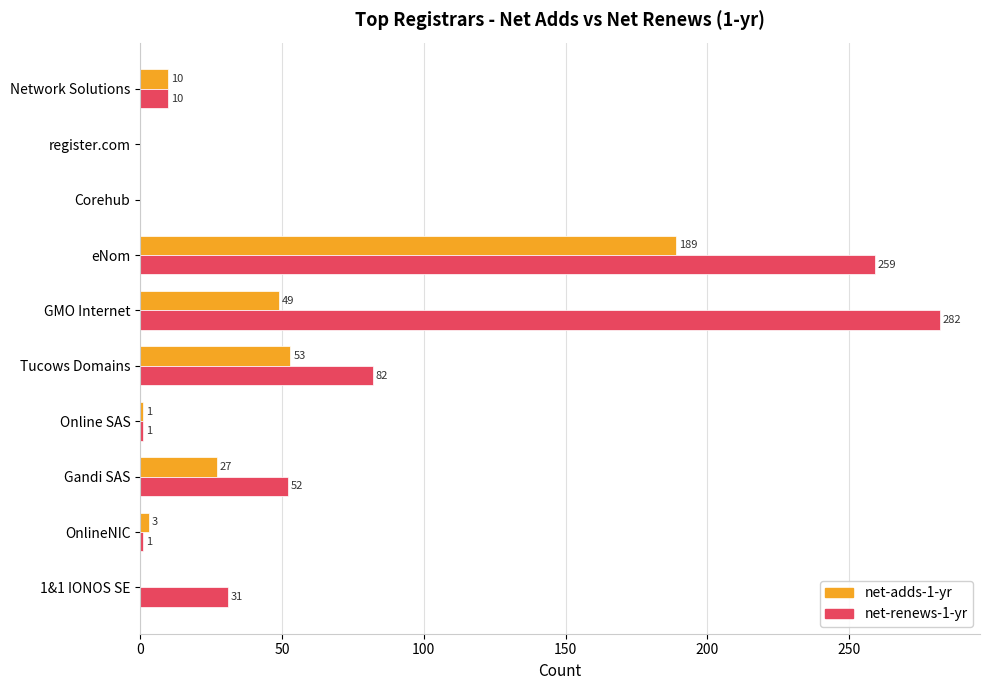

Which category has the highest value across all series?

GMO Internet